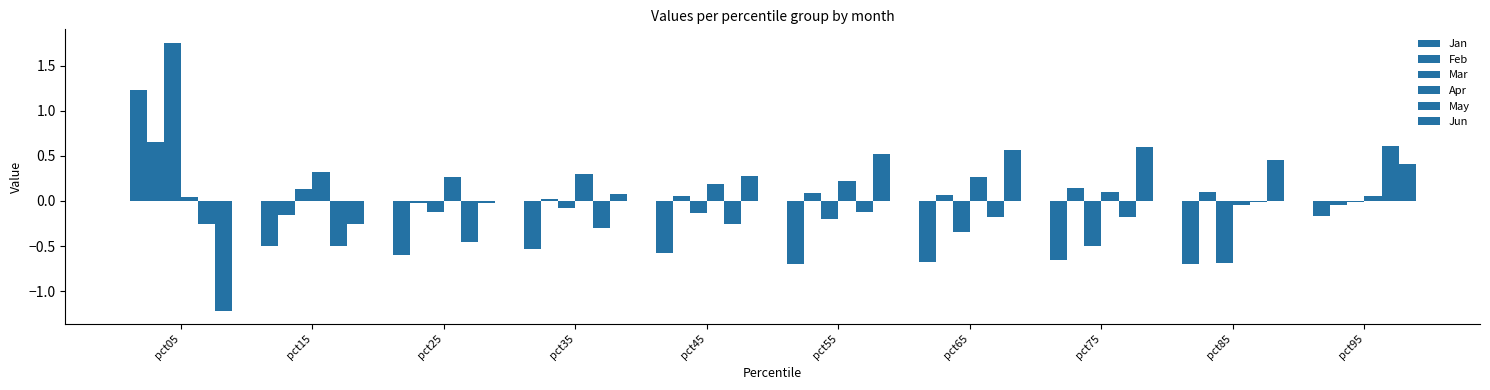

Reading left to right, list all the values displayed in this chart.

Jan: 1.2	-0.5	-0.6	-0.5	-0.6	-0.7	-0.7	-0.7	-0.7	-0.2
Feb: 0.7	-0.2	-0.0	0.0	0.1	0.1	0.1	0.1	0.1	-0.0
Mar: 1.8	0.1	-0.1	-0.1	-0.1	-0.2	-0.3	-0.5	-0.7	-0.0
Apr: 0.0	0.3	0.3	0.3	0.2	0.2	0.3	0.1	-0.0	0.1
May: -0.3	-0.5	-0.5	-0.3	-0.3	-0.1	-0.2	-0.2	-0.0	0.6
Jun: -1.2	-0.3	-0.0	0.1	0.3	0.5	0.6	0.6	0.4	0.4